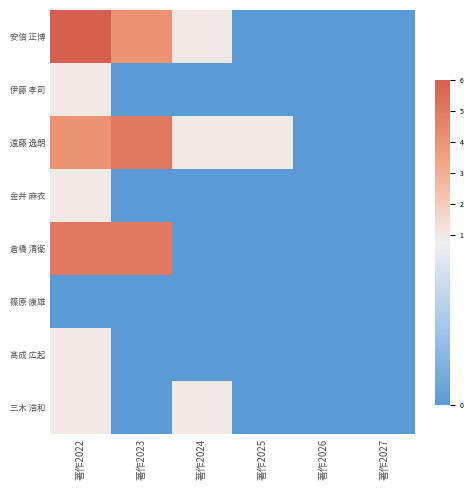

Which series has the widest spread of values?

安倍 正博